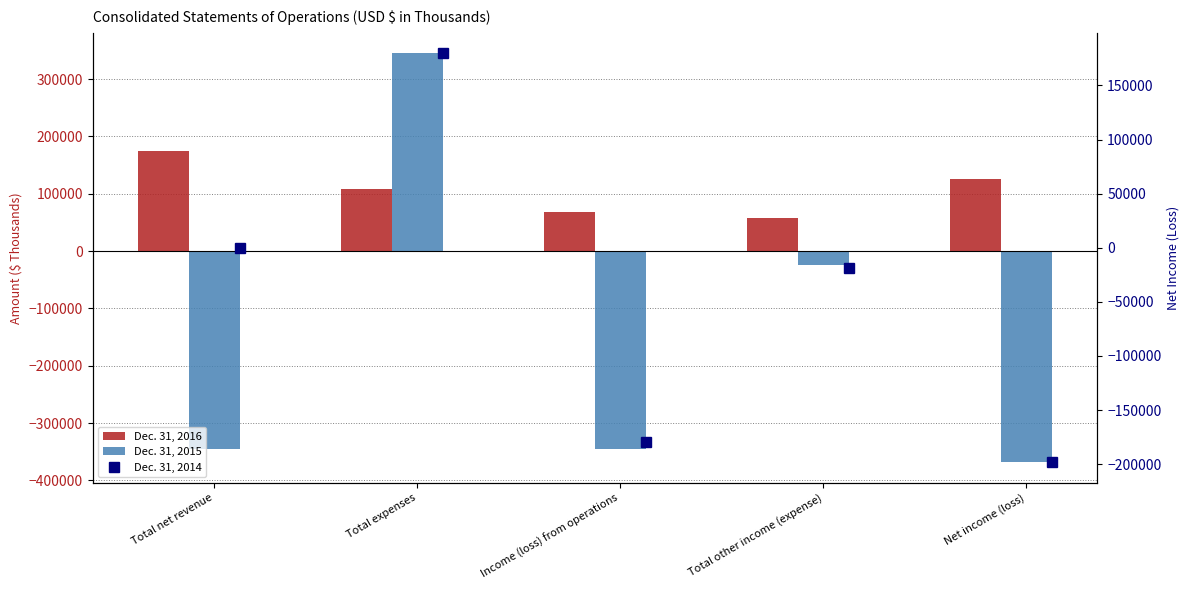

At how many categories does at least one series exceed 310645?

1